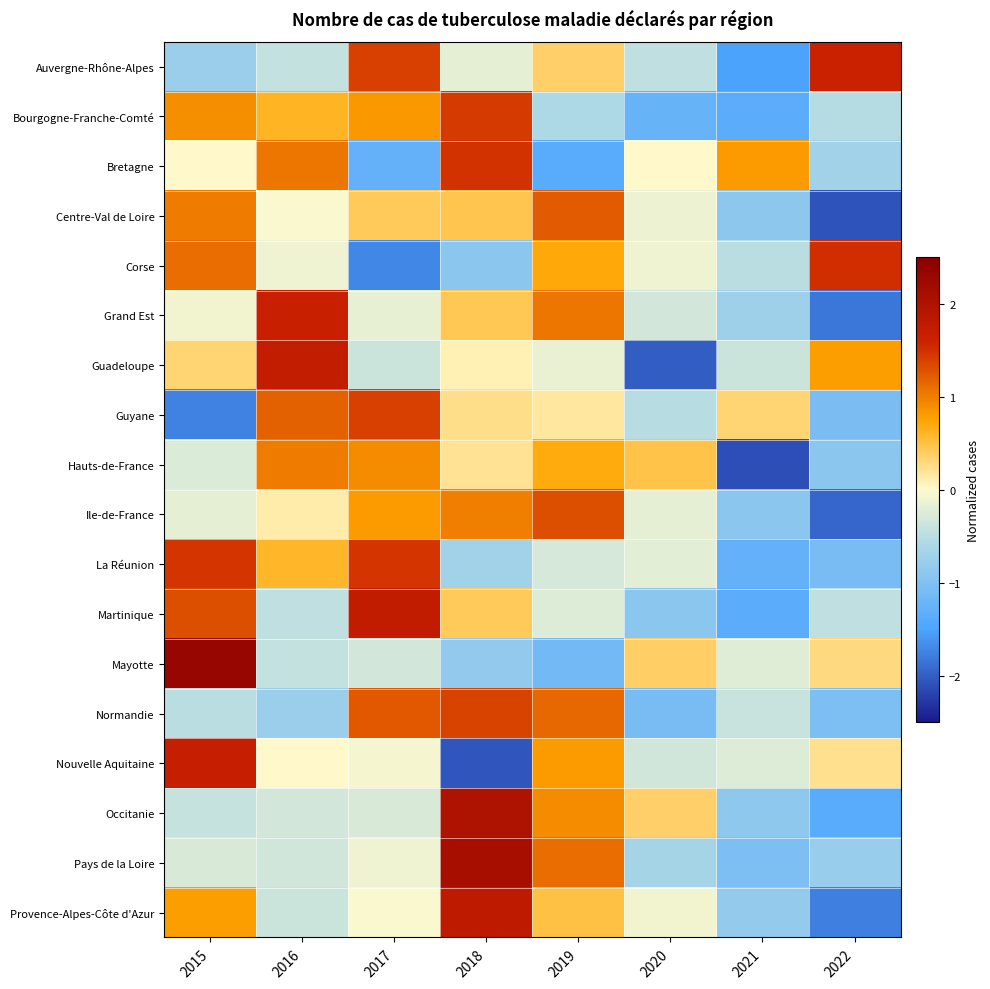

Reading right to left, what are all the values shown in this chart?

Auvergne-Rhône-Alpes: 2022=1.6	2021=-1.5	2020=-0.5	2019=0.4	2018=-0.2	2017=1.4	2016=-0.4	2015=-0.8
Bourgogne-Franche-Comté: 2022=-0.5	2021=-1.4	2020=-1.3	2019=-0.6	2018=1.4	2017=0.8	2016=0.6	2015=0.9
Bretagne: 2022=-0.7	2021=0.8	2020=0.0	2019=-1.4	2018=1.5	2017=-1.3	2016=1.0	2015=0.0
Centre-Val de Loire: 2022=-2.1	2021=-0.9	2020=-0.1	2019=1.2	2018=0.5	2017=0.4	2016=-0.0	2015=1.0
Corse: 2022=1.5	2021=-0.5	2020=-0.1	2019=0.7	2018=-0.9	2017=-1.7	2016=-0.1	2015=1.1
Grand Est: 2022=-1.8	2021=-0.7	2020=-0.3	2019=1.0	2018=0.4	2017=-0.2	2016=1.6	2015=-0.1
Guadeloupe: 2022=0.8	2021=-0.4	2020=-2.0	2019=-0.1	2018=0.1	2017=-0.4	2016=1.7	2015=0.3
Guyane: 2022=-1.1	2021=0.3	2020=-0.5	2019=0.2	2018=0.3	2017=1.4	2016=1.2	2015=-1.8
Hauts-de-France: 2022=-0.9	2021=-2.1	2020=0.5	2019=0.7	2018=0.2	2017=0.9	2016=1.0	2015=-0.3
Ile-de-France: 2022=-1.9	2021=-0.9	2020=-0.2	2019=1.3	2018=1.0	2017=0.8	2016=0.1	2015=-0.2
La Réunion: 2022=-1.1	2021=-1.3	2020=-0.2	2019=-0.3	2018=-0.7	2017=1.5	2016=0.6	2015=1.5
Martinique: 2022=-0.5	2021=-1.3	2020=-0.9	2019=-0.2	2018=0.4	2017=1.7	2016=-0.5	2015=1.3
Mayotte: 2022=0.3	2021=-0.2	2020=0.4	2019=-1.1	2018=-0.8	2017=-0.3	2016=-0.4	2015=2.3
Normandie: 2022=-1.0	2021=-0.4	2020=-1.1	2019=1.2	2018=1.4	2017=1.2	2016=-0.8	2015=-0.5
Nouvelle Aquitaine: 2022=0.2	2021=-0.3	2020=-0.3	2019=0.8	2018=-2.1	2017=-0.1	2016=0.0	2015=1.7
Occitanie: 2022=-1.4	2021=-0.9	2020=0.4	2019=0.9	2018=2.0	2017=-0.3	2016=-0.3	2015=-0.4
Pays de la Loire: 2022=-0.8	2021=-1.1	2020=-0.6	2019=1.1	2018=2.1	2017=-0.1	2016=-0.3	2015=-0.3
Provence-Alpes-Côte d'Azur: 2022=-1.8	2021=-0.8	2020=-0.1	2019=0.5	2018=1.8	2017=-0.0	2016=-0.4	2015=0.8